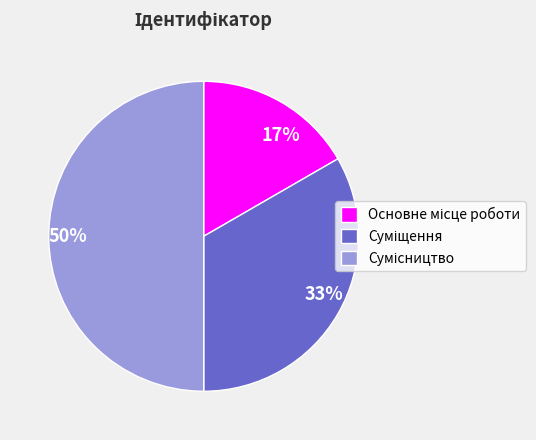

To the nearest percent, what is the difference between the largest and smallest slice percentages?

33%